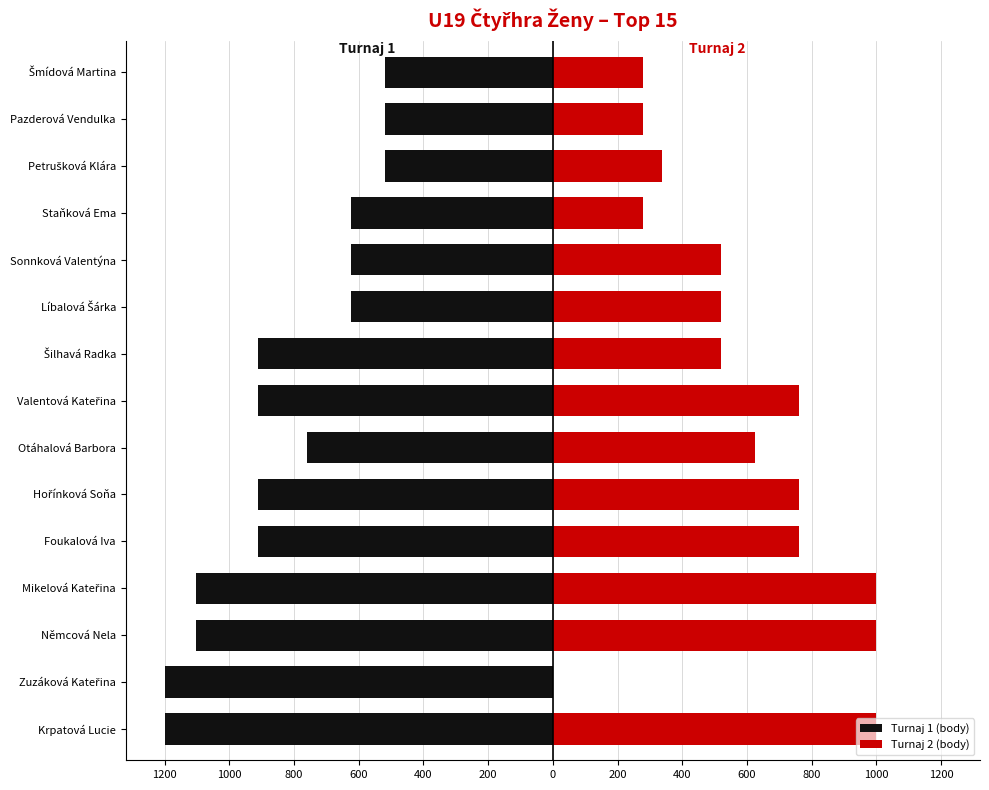

True or false: Turnaj 2 (body) has a value of 1000 at Krpatová Lucie.

True